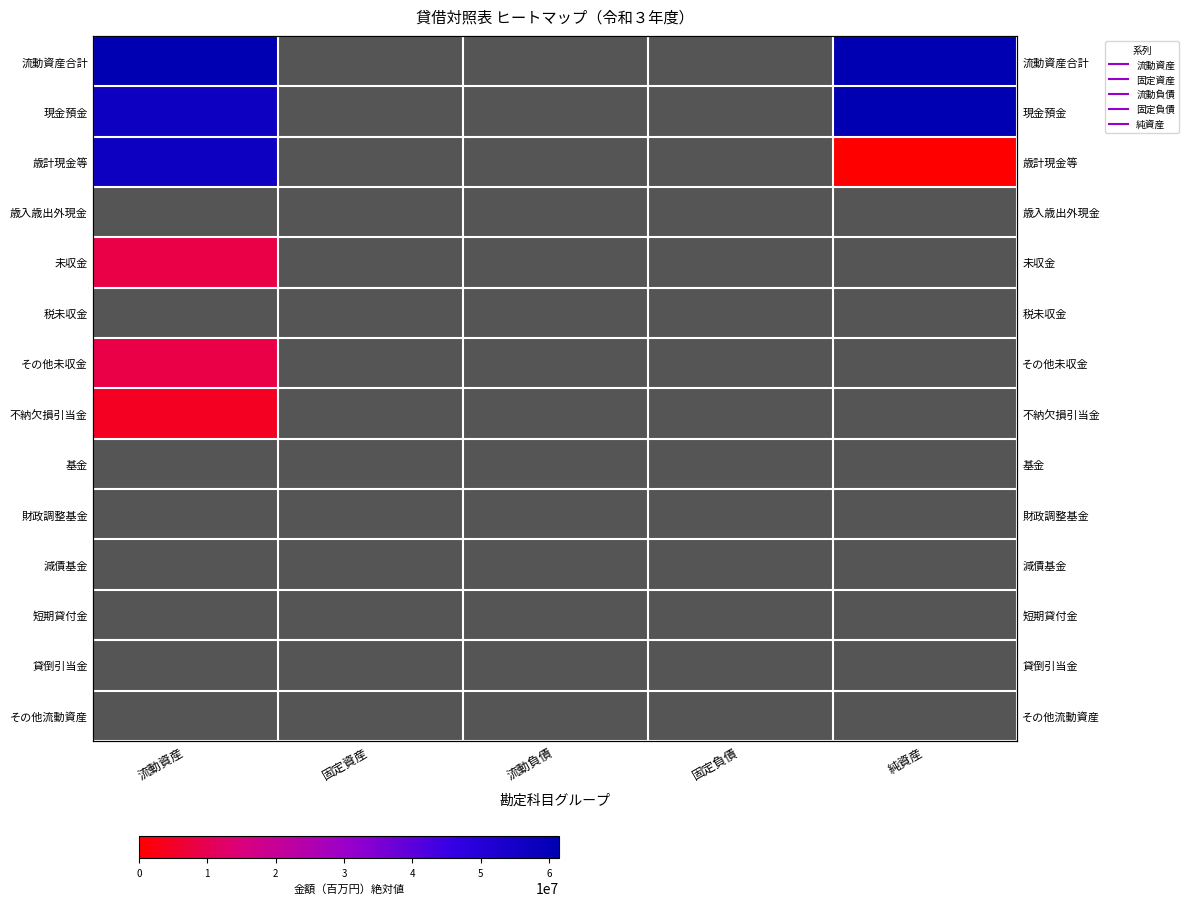

Which category has the highest value across all series?

流動資産